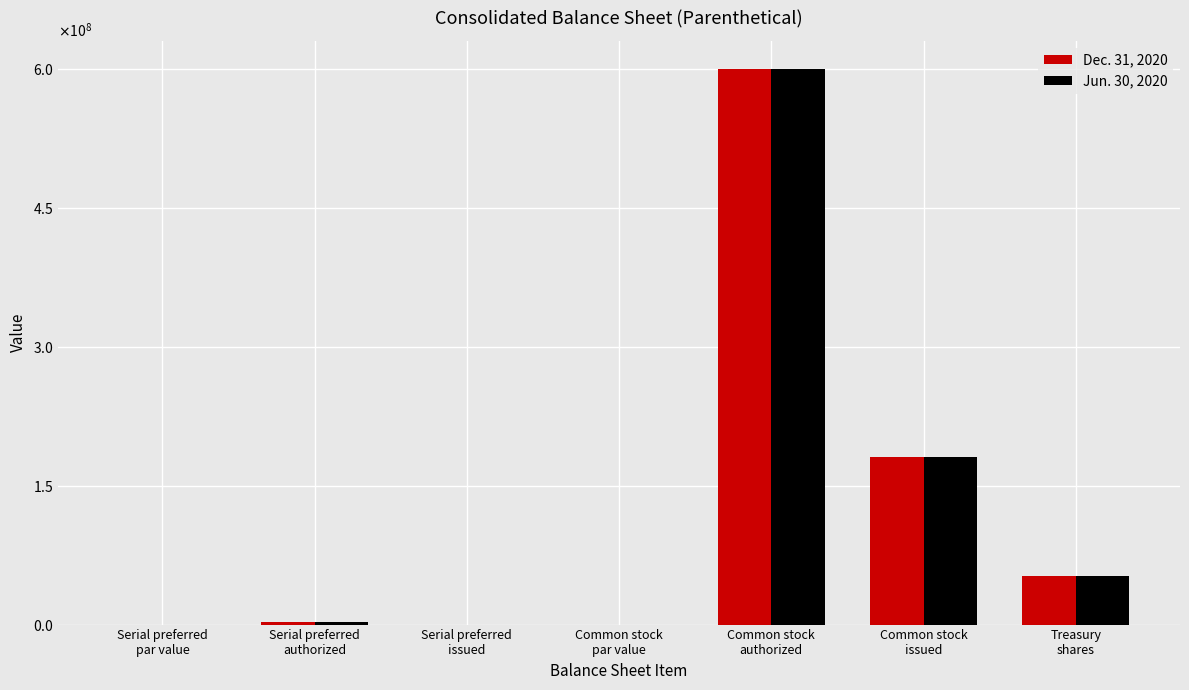

Between Common stock
par value and Serial preferred
authorized, which is larger?

Serial preferred
authorized